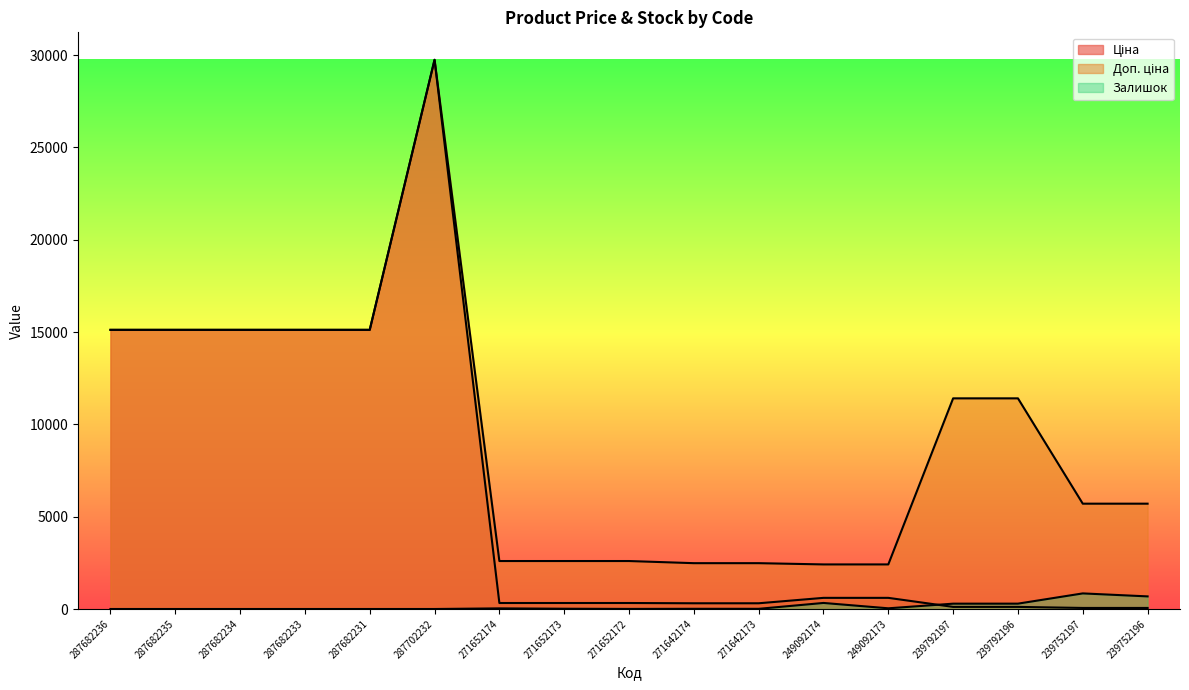

True or false: Залишок has a value of 0.0 at 287682231.

True